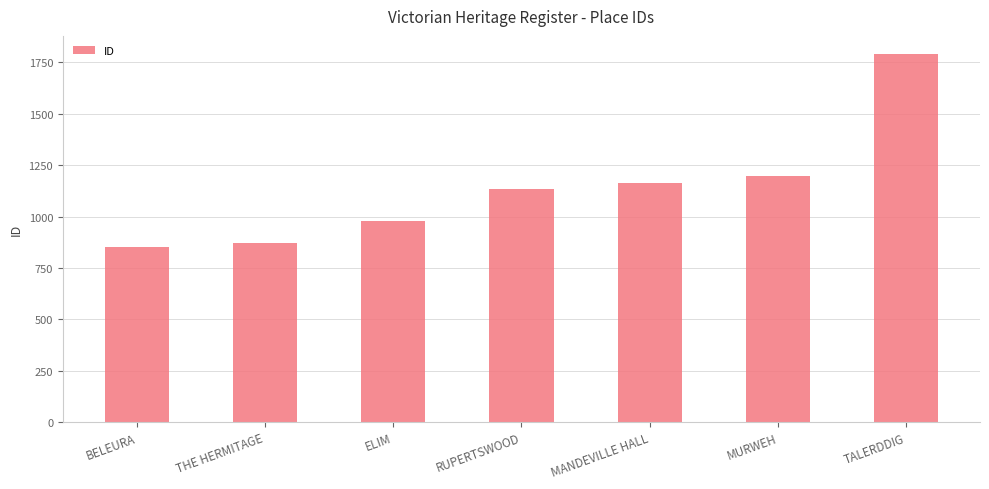

Reading left to right, extract all data points from this chart.

BELEURA=850	THE HERMITAGE=870	ELIM=978	RUPERTSWOOD=1133	MANDEVILLE HALL=1165	MURWEH=1196	TALERDDIG=1790